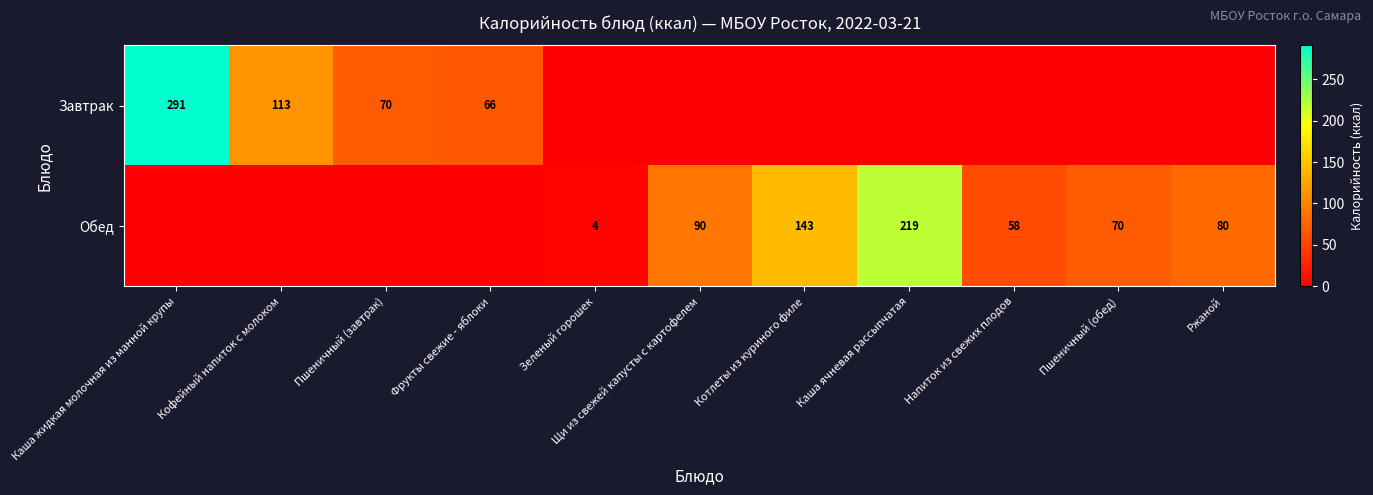

The value of Обед at Зеленый горошек is 4. True or false?

True